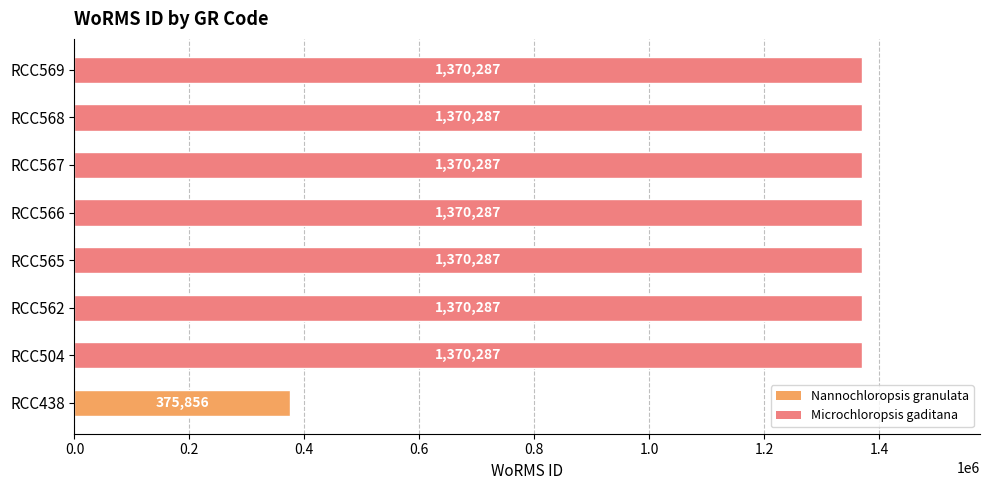

What is the difference between the maximum and minimum values?

994431